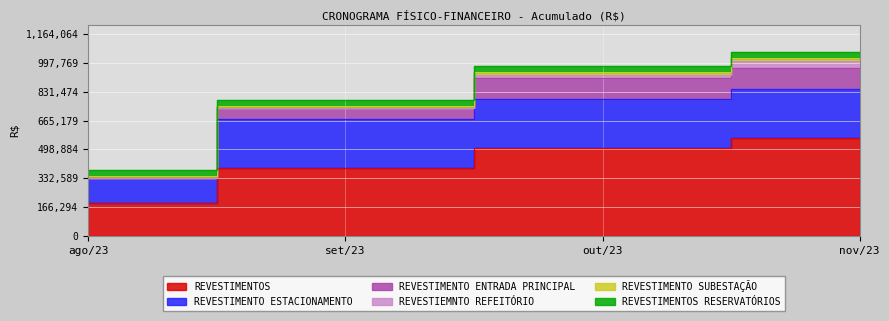

Which series has the largest range (max minus min)?

REVESTIMENTOS